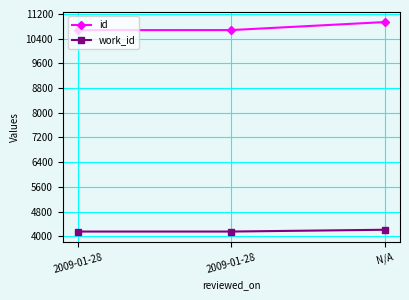

What is the minimum value shown in the chart?

4151